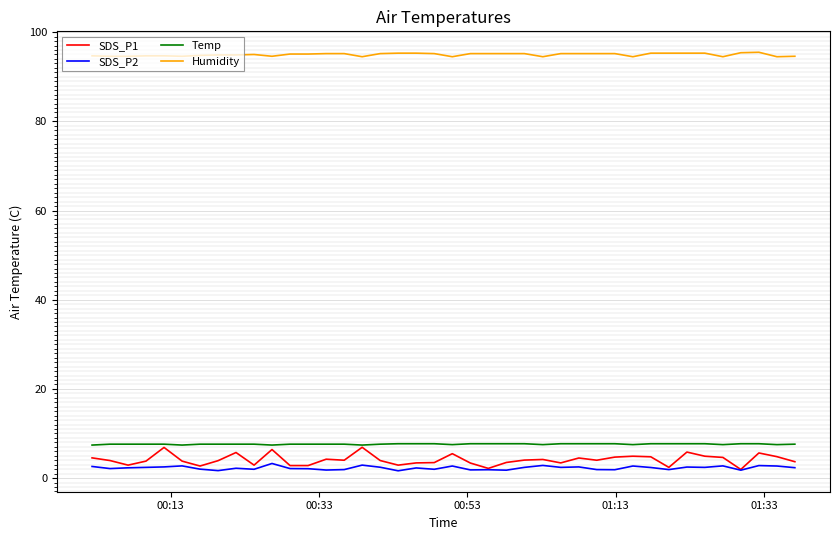

What is the greatest value displayed?

95.5